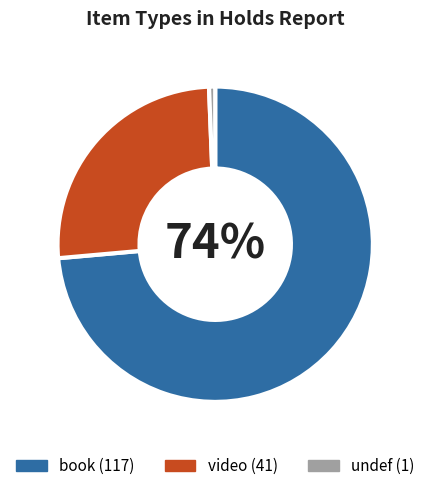

Combined, do video and book account for over 50%?

Yes